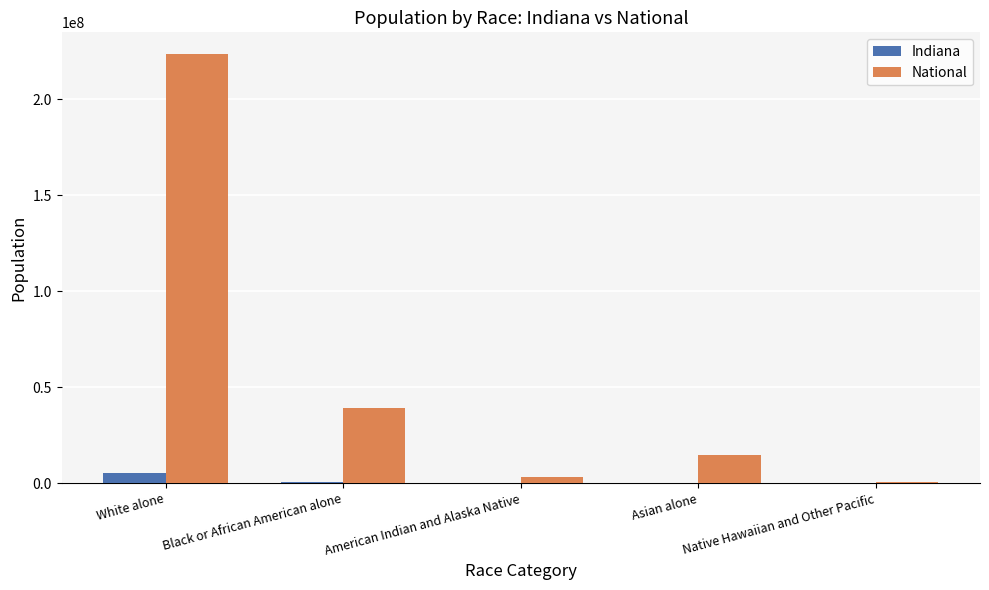

The value of National at Native Hawaiian and Other Pacific is 540013. True or false?

True